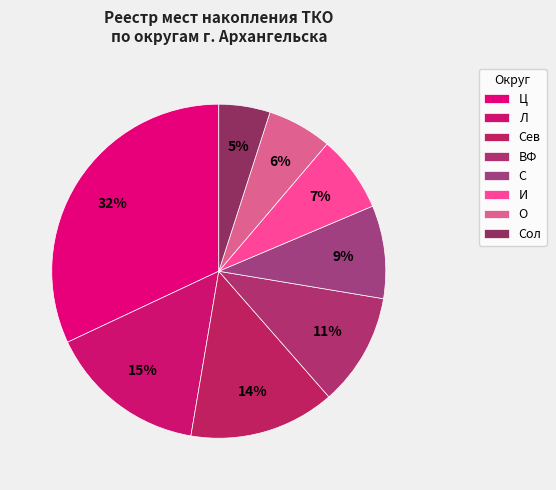

To the nearest percent, what percentage of the pie is Сол?

5%